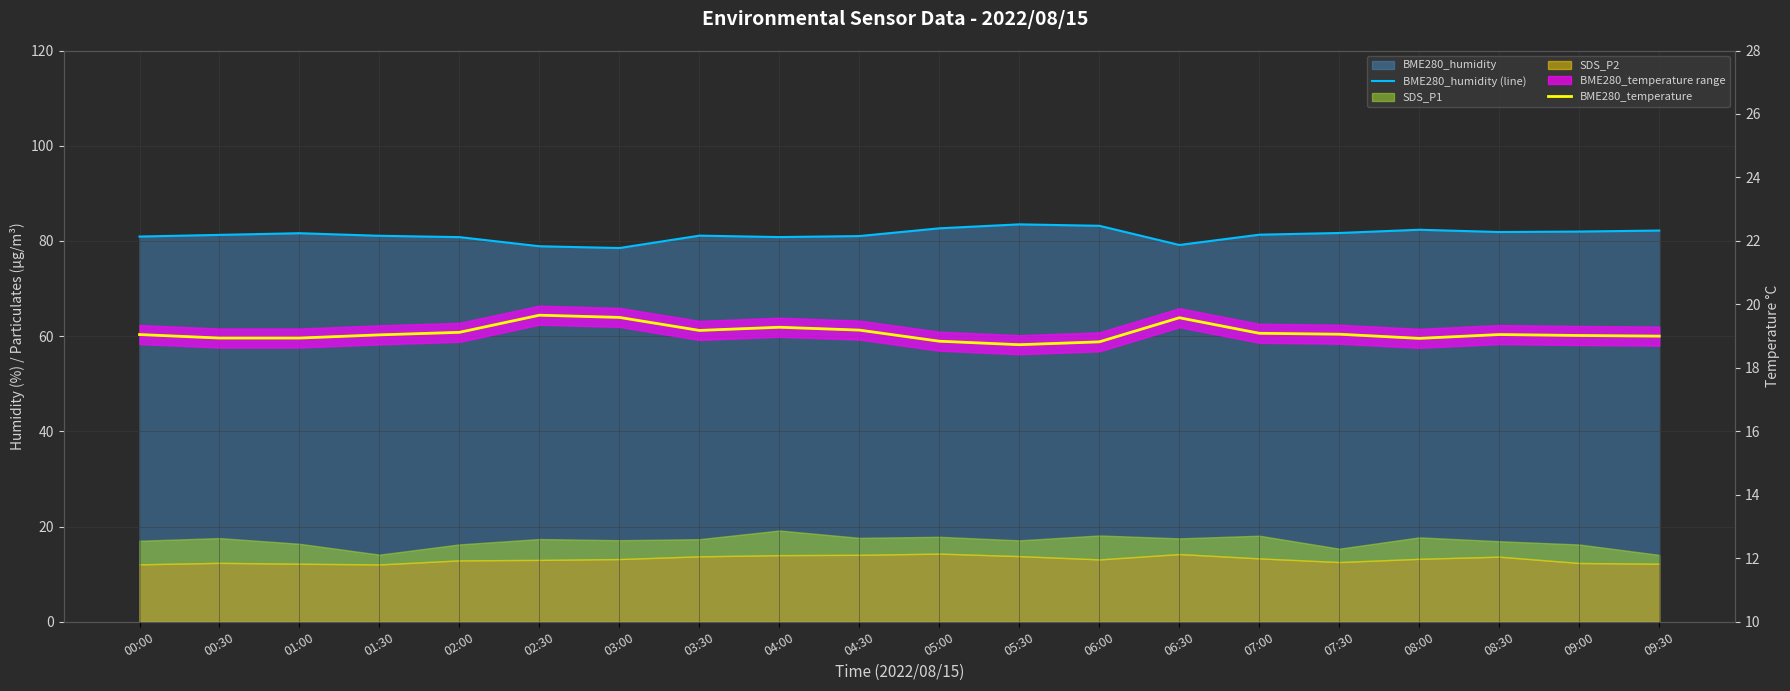

At which category is the sum across all series the highest?

05:30